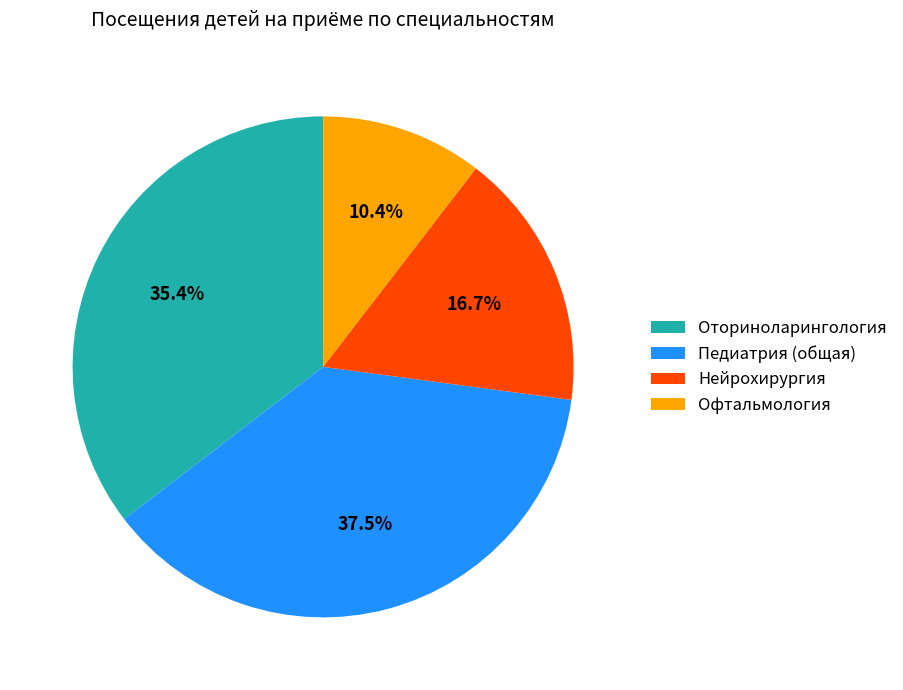

Is it true that Педиатрия (общая) is 47% of the pie?

False